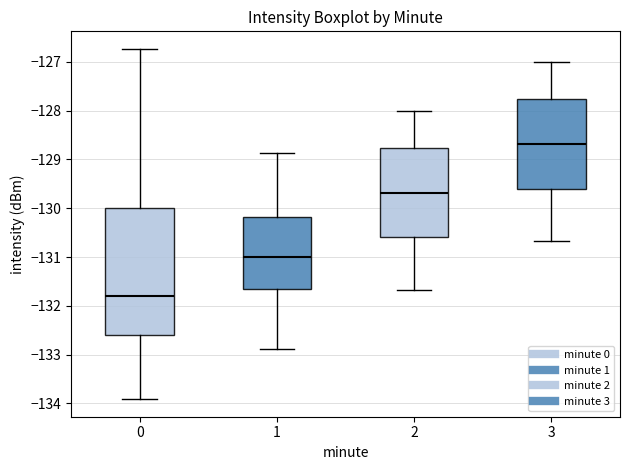

Where does the median line of the box at x = 1 sit on the y-axis? The values are not printed on the chart, so give them approximately, as read against the axis.

-131.0